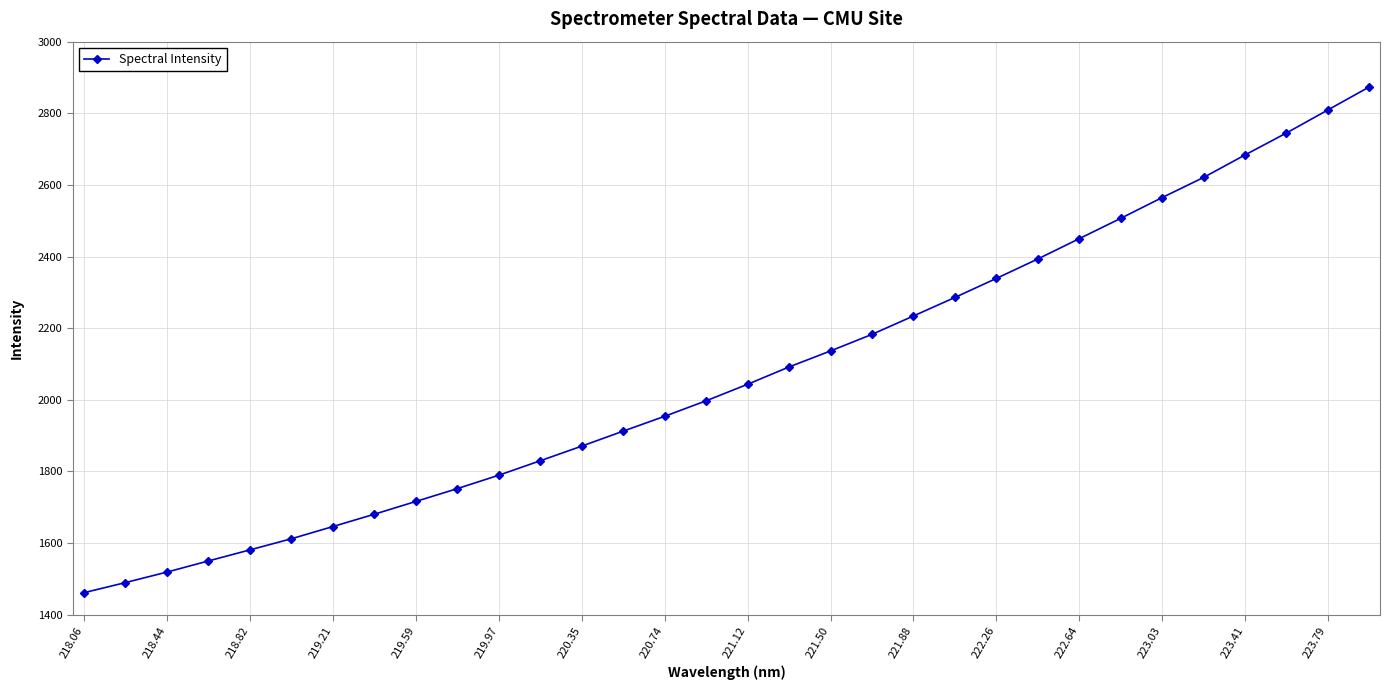

What is the value of the 25th point from the left?

2449.9